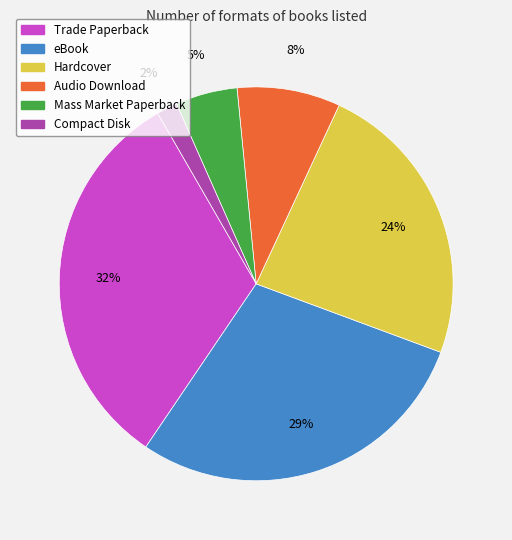

Which has a higher value, Trade Paperback or Audio Download?

Trade Paperback